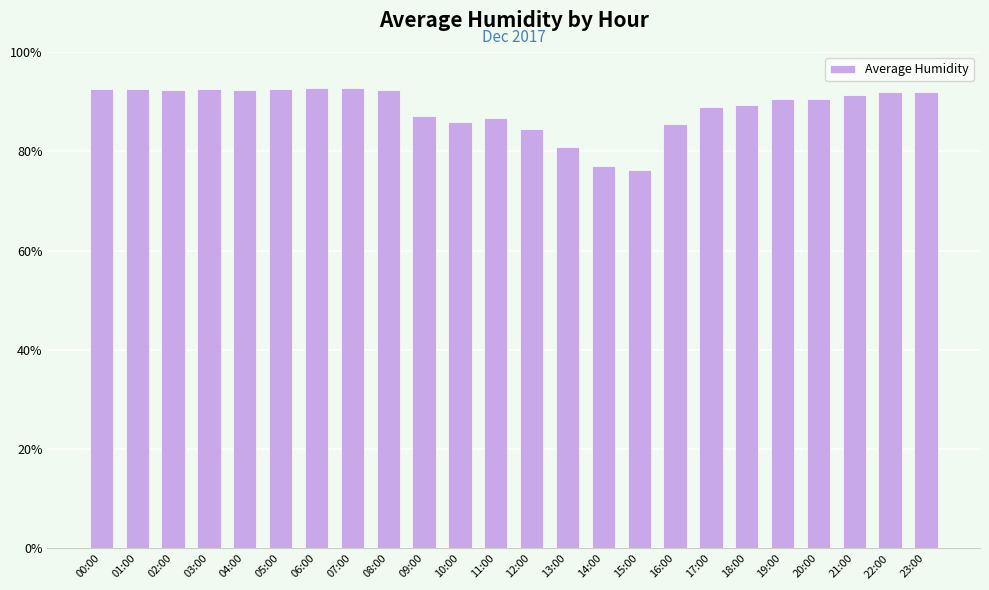

What is the greatest value displayed?

92.8